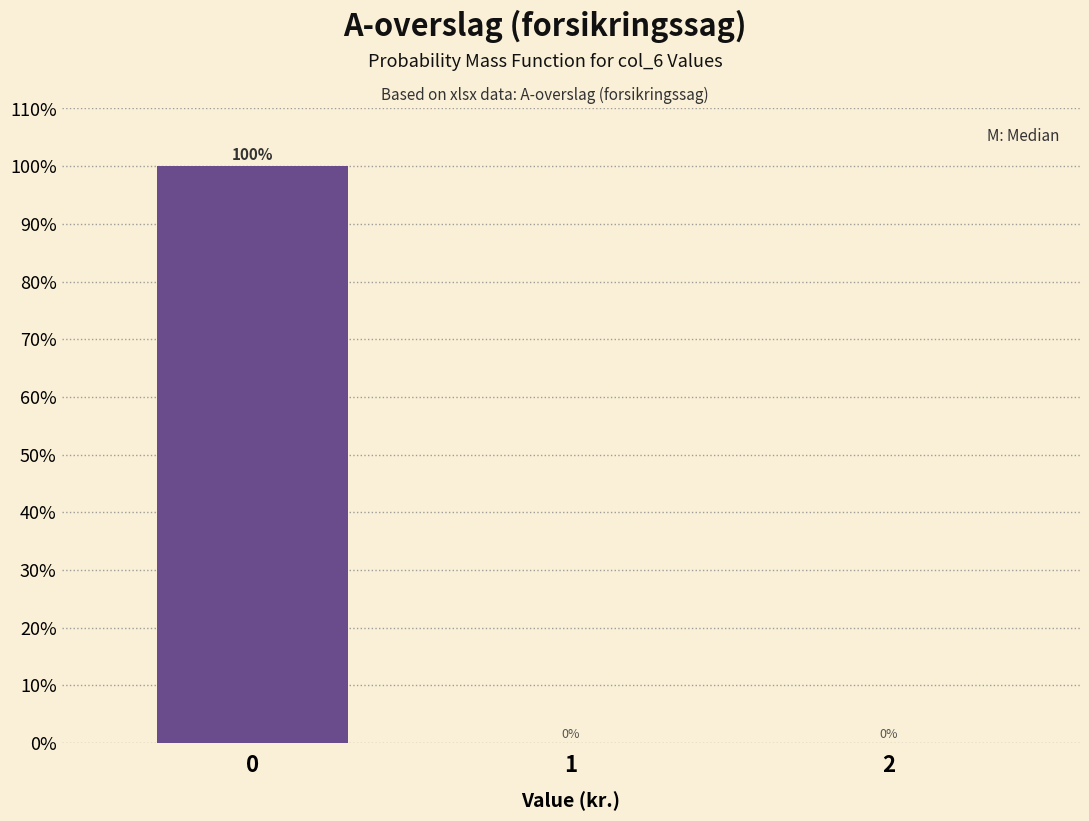

Reading left to right, what are all the values shown in this chart?

0=100	1=0	2=0